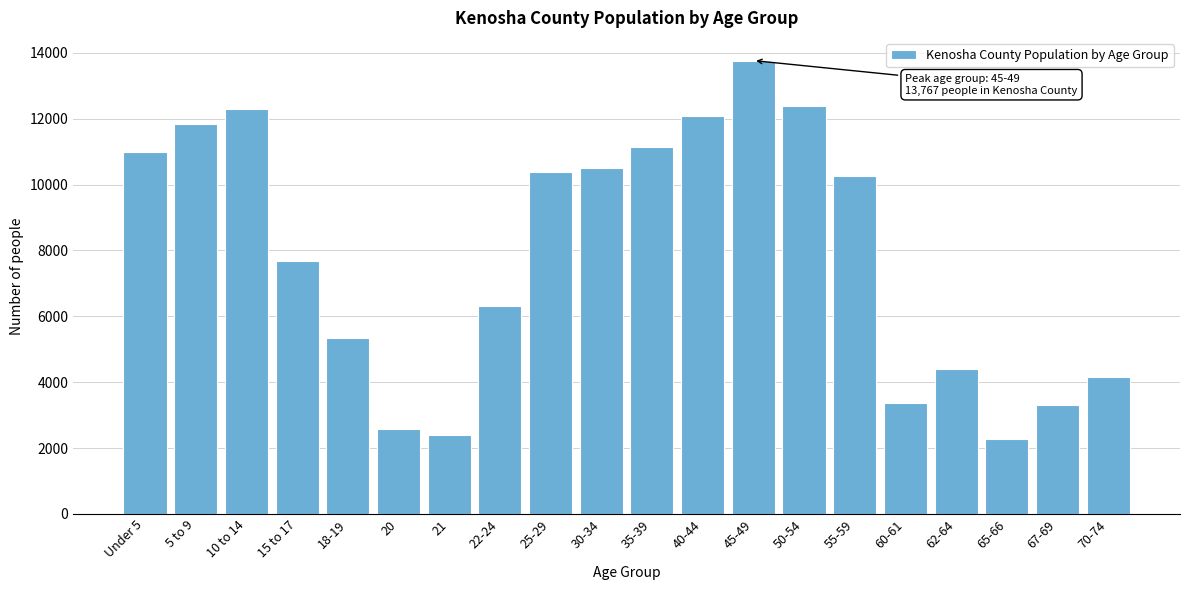

What is the change in value from 18-19 to 25-29?

+5022